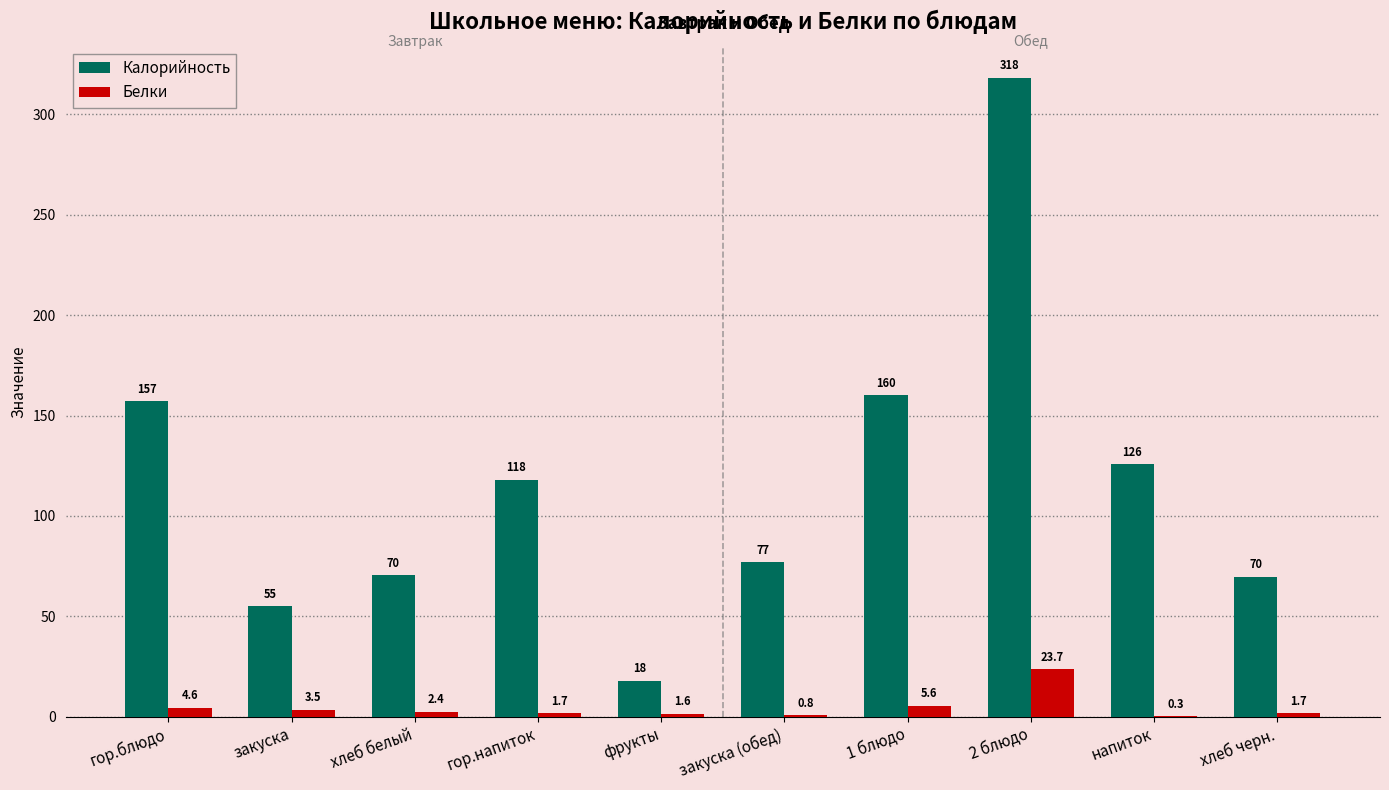

What is the highest value of the Калорийность series?

318.0